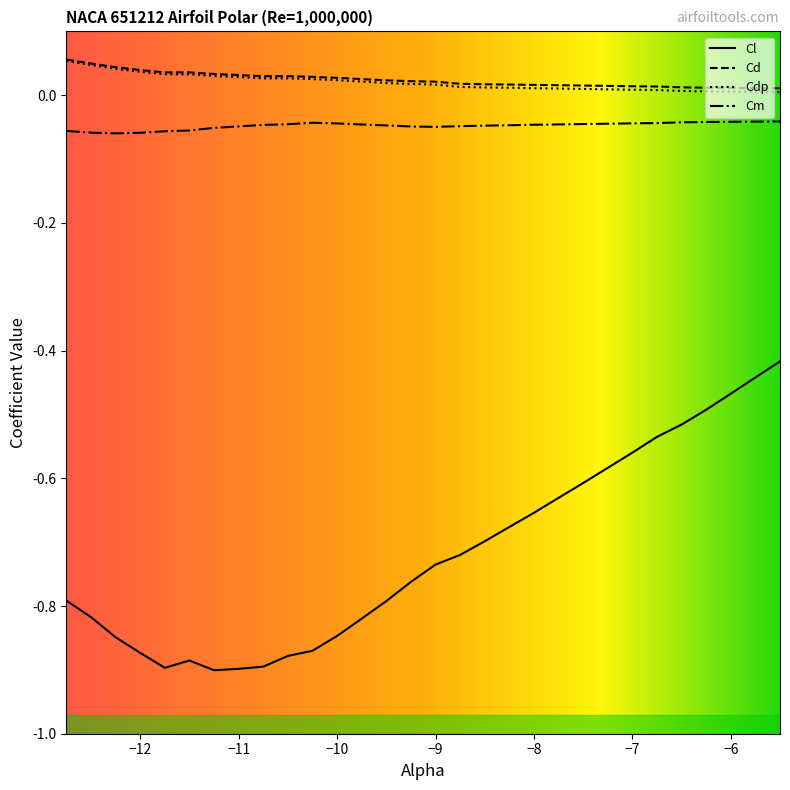

True or false: Cl and Cm cross at least once.

False